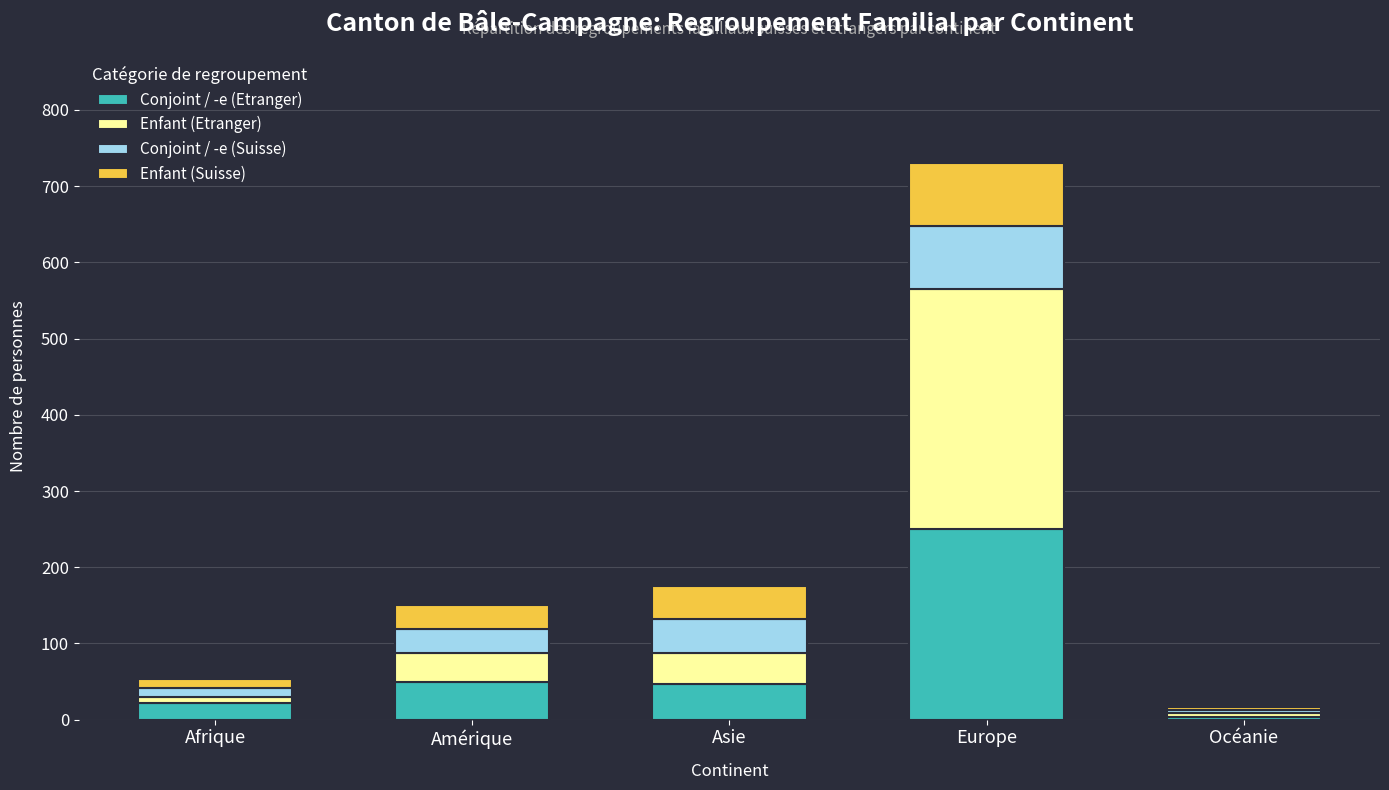

What is the total value across all series at Amérique?

151